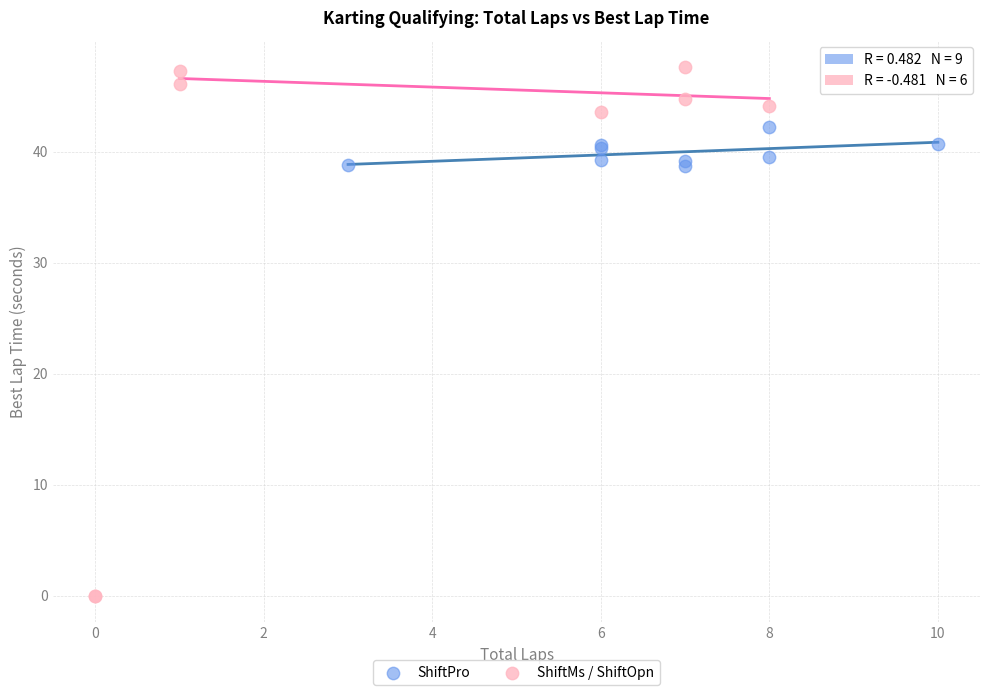

Which series has the largest Y range (max minus min)?

ShiftMs / ShiftOpn